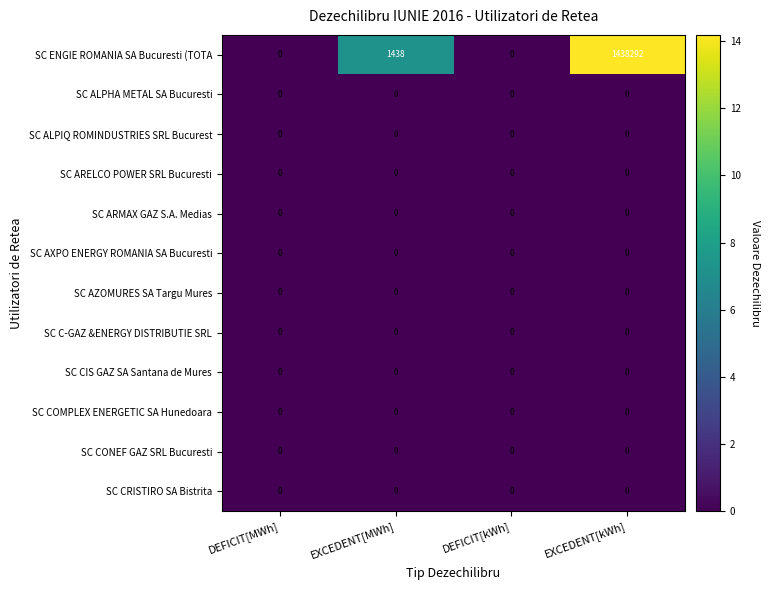

Which label corresponds to the largest value in the chart?

EXCEDENT[kWh]